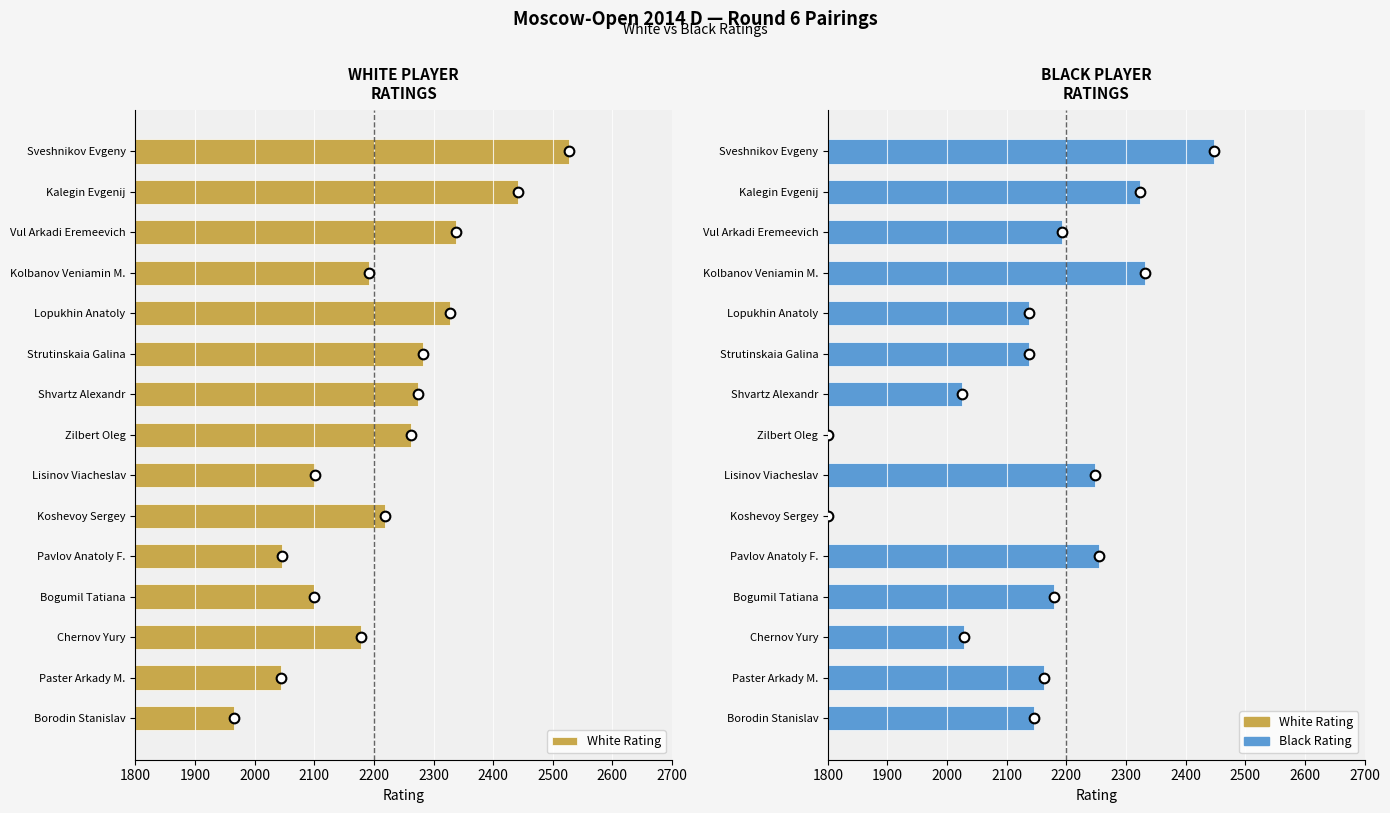

What is the minimum value shown in the chart?

1800